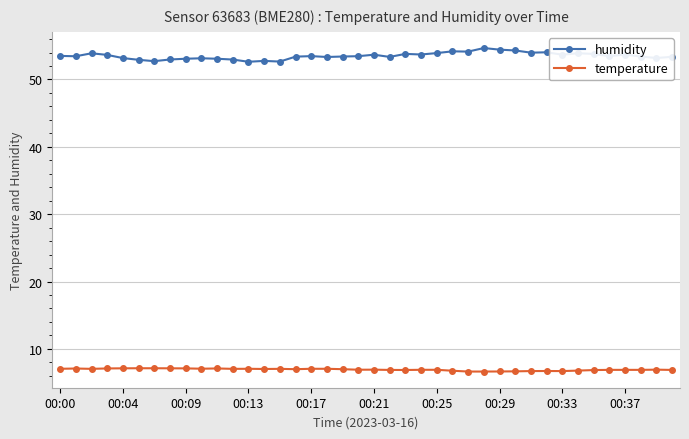

True or false: humidity and temperature cross at least once.

False